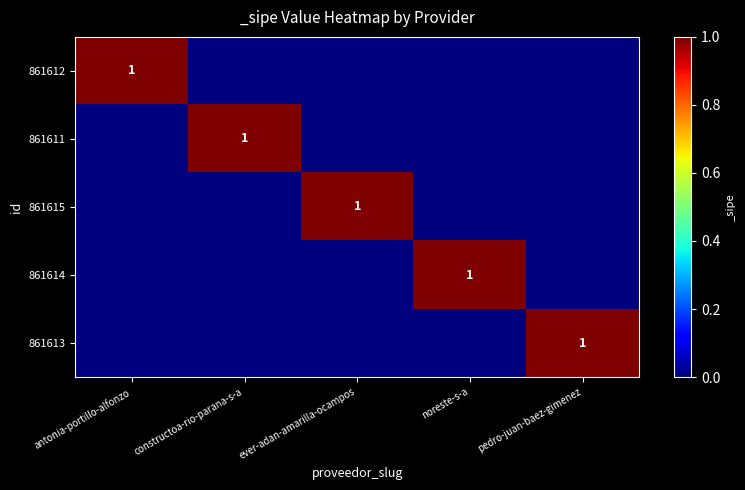

At which category is the sum across all series the highest?

antonia-portillo-alfonzo